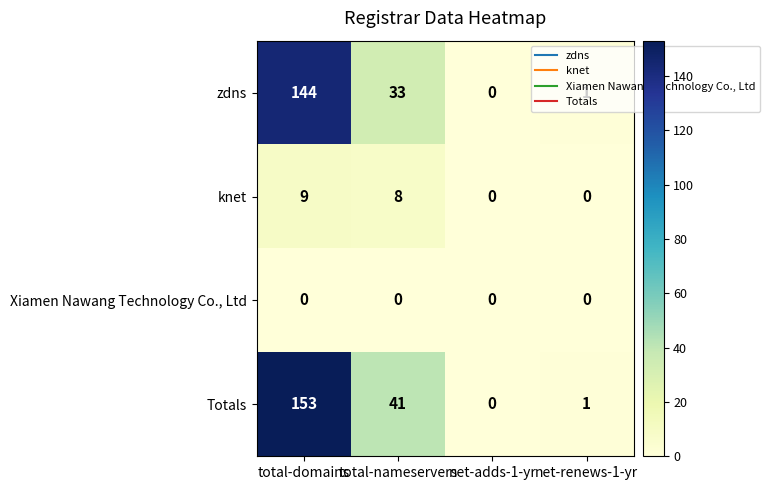

What is the sum of all zdns values?

178